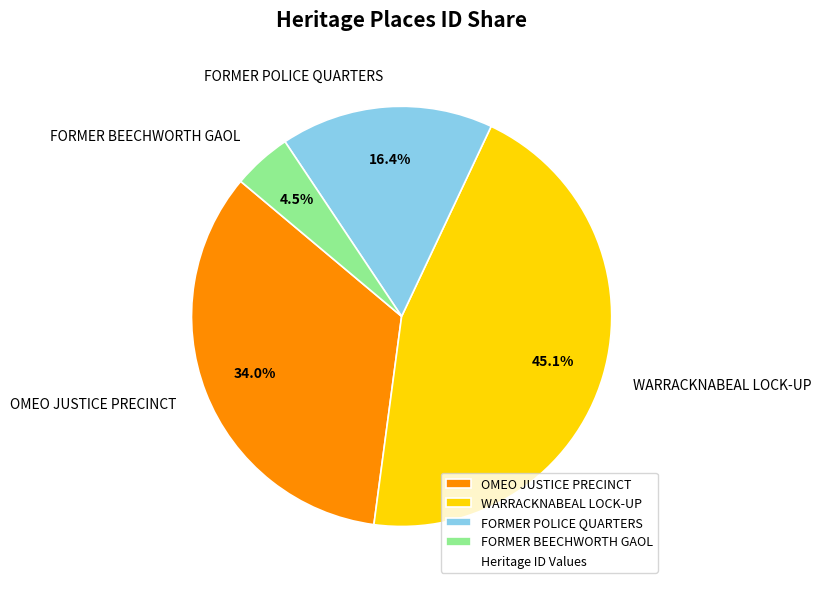

What is the smallest slice in the pie chart?

FORMER BEECHWORTH GAOL